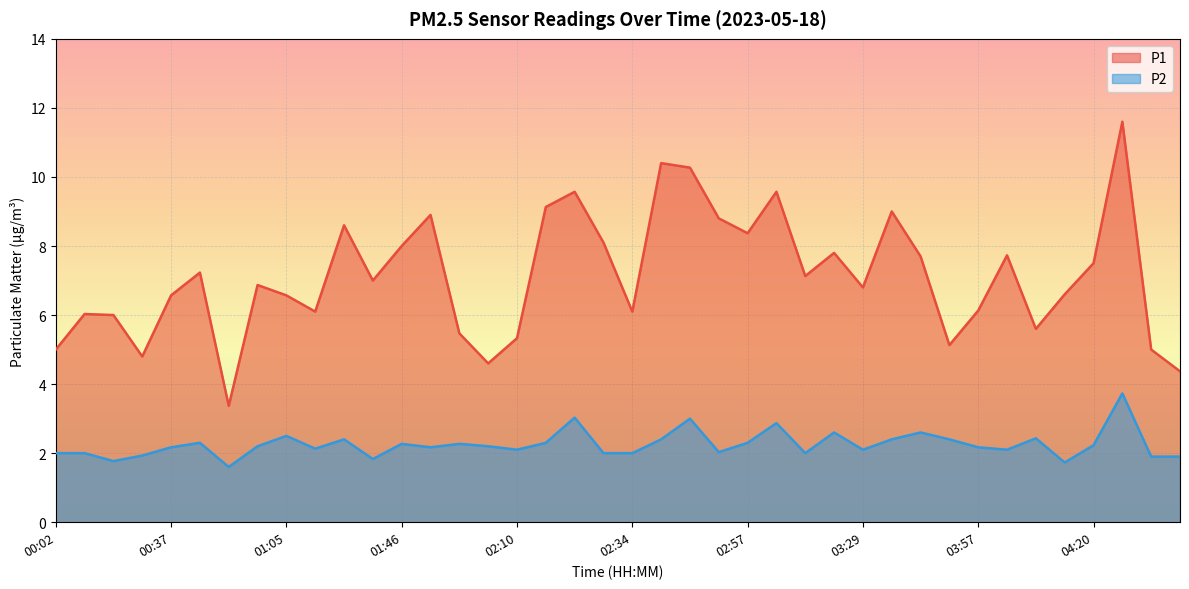

True or false: P1 and P2 intersect in this chart.

False